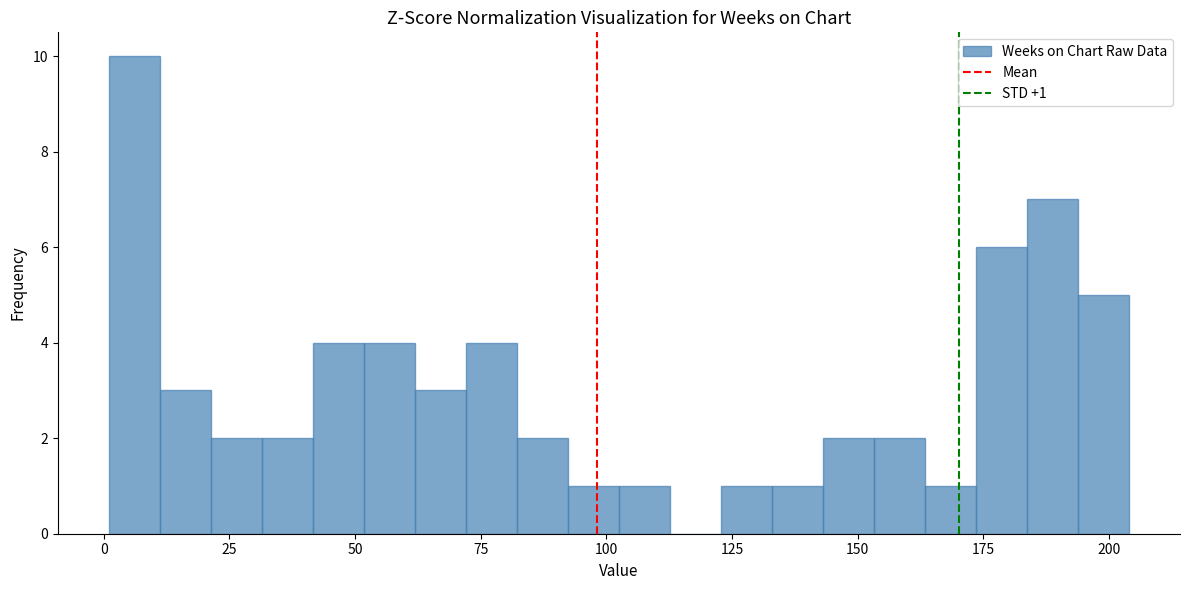

Read against the x-axis, roughly where is the centre of the tallest bar?

5